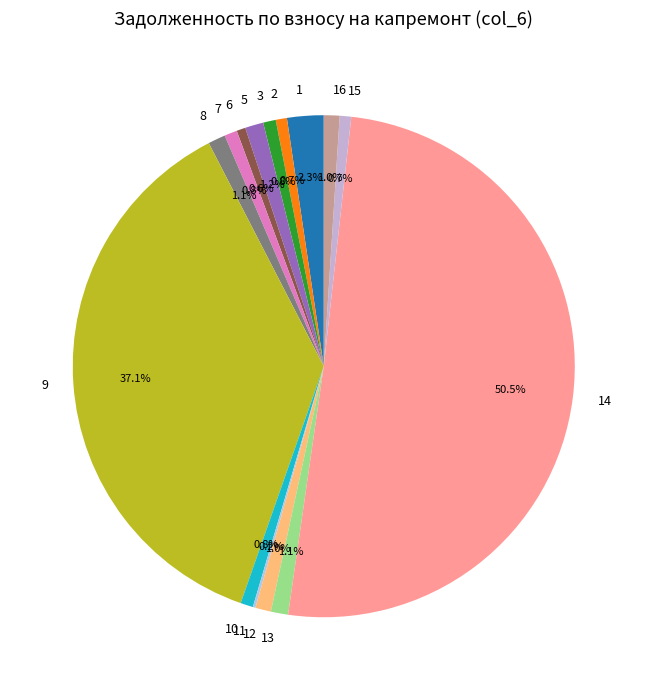

Is 1 the majority of the pie?

No